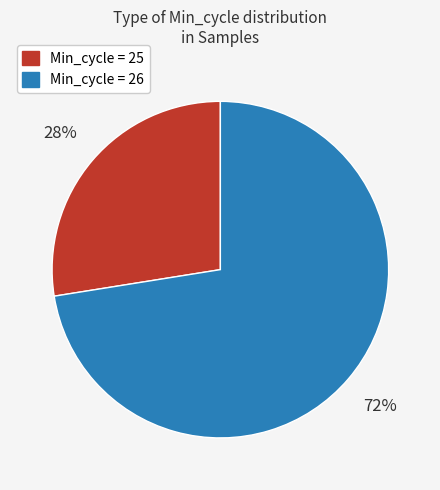

Does Min_cycle = 25 represent more than half of the total?

No